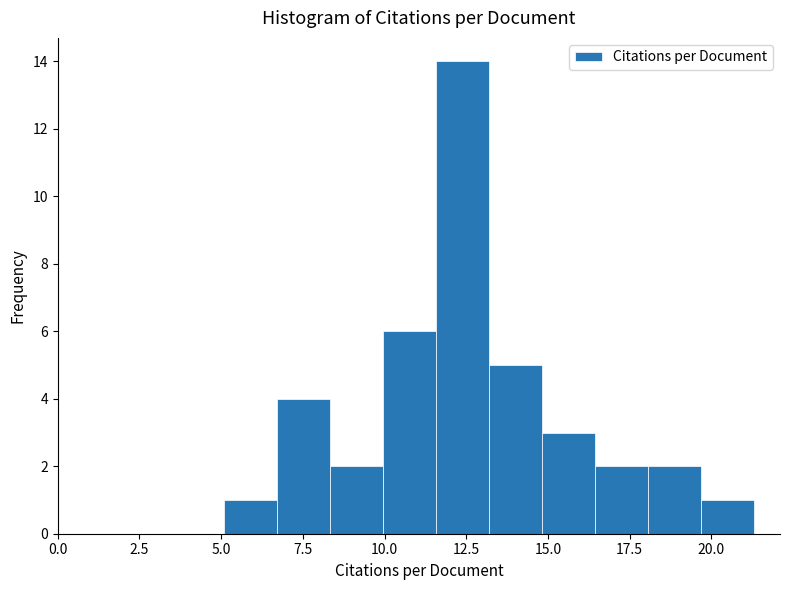

Read against the x-axis, roughly where is the centre of the tallest bar?

12.5